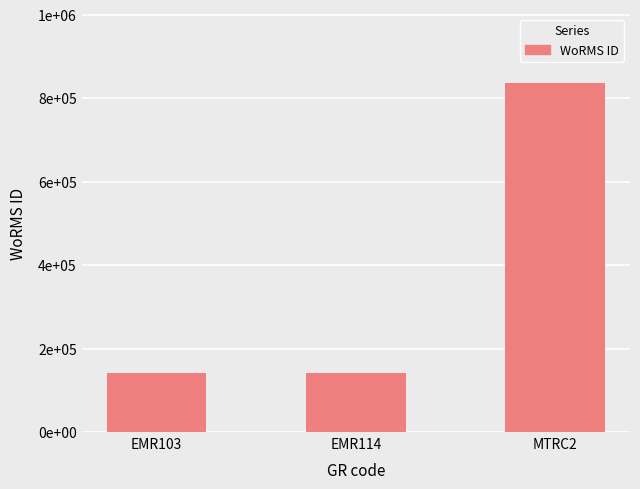

Reading left to right, extract all data points from this chart.

140656	140658	836033